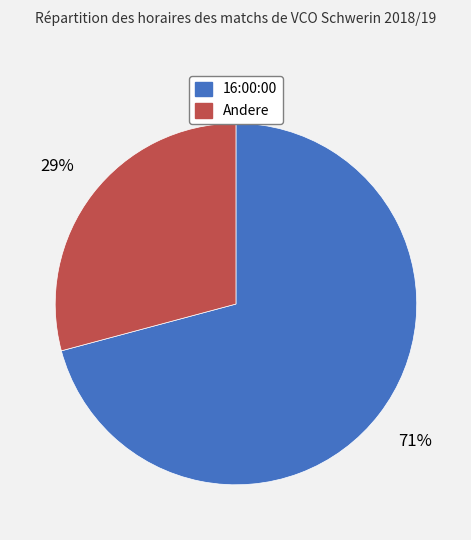

Is there any slice that represents more than half of the pie?

Yes